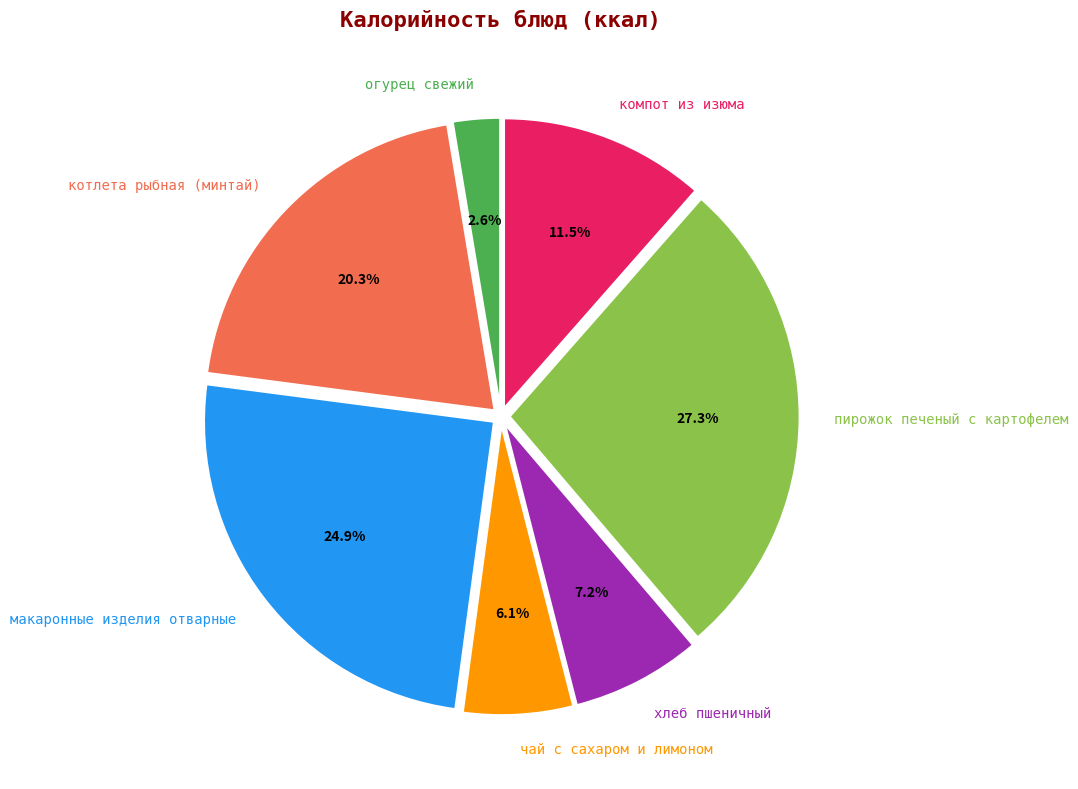

What is the smallest slice in the pie chart?

огурец свежий